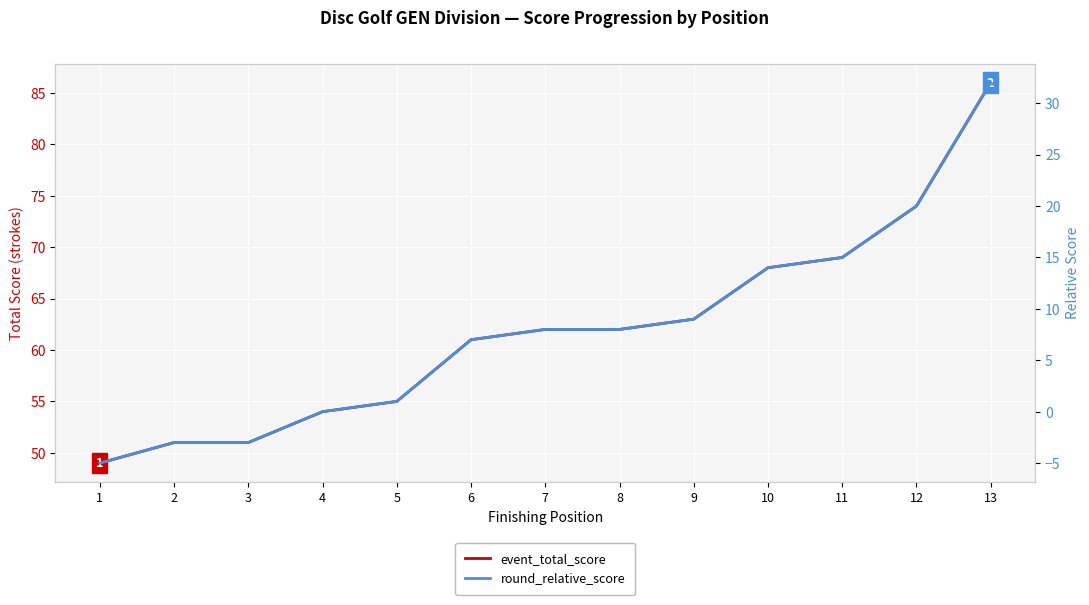

Which category has the lowest value in the round_relative_score series?

1